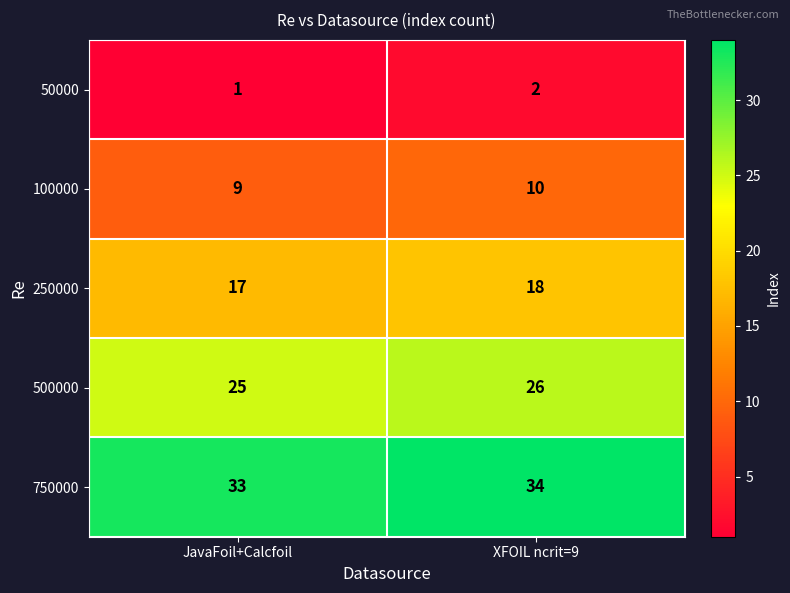

What is the greatest value displayed?

34